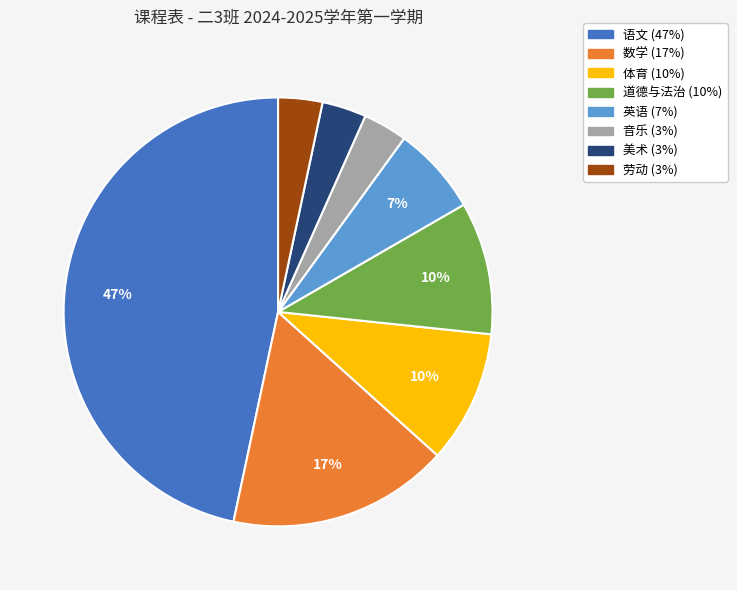

Count the number of slices in the pie.

8